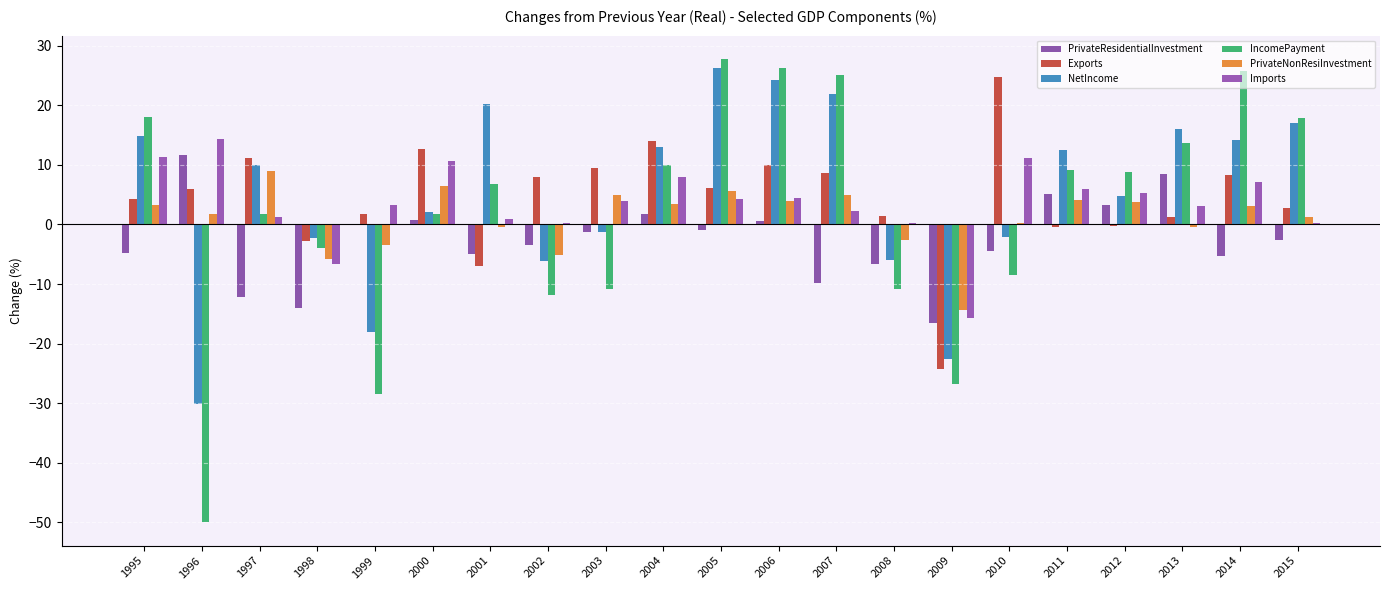

How many groups of bars are there?

21